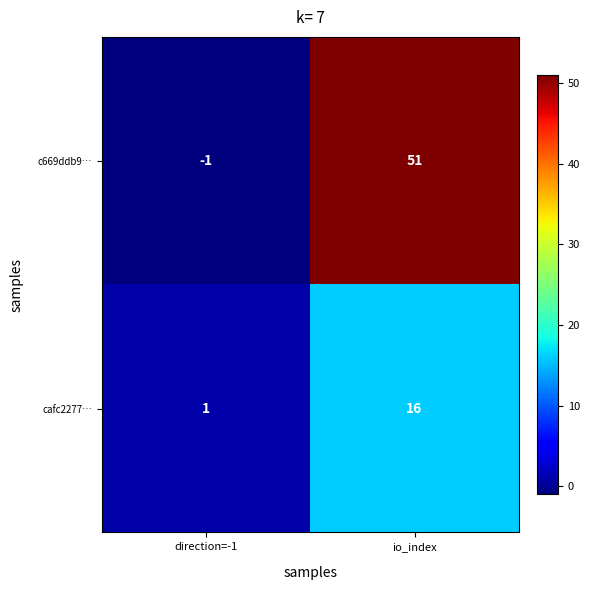

Rank the series at io_index from lowest to highest value.

cafc2277…, c669ddb9…